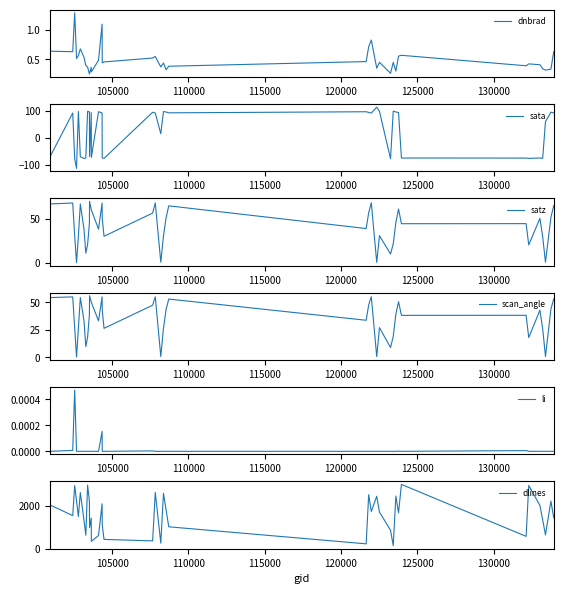

True or false: scan_angle has more than 2 interior local peaks.

True